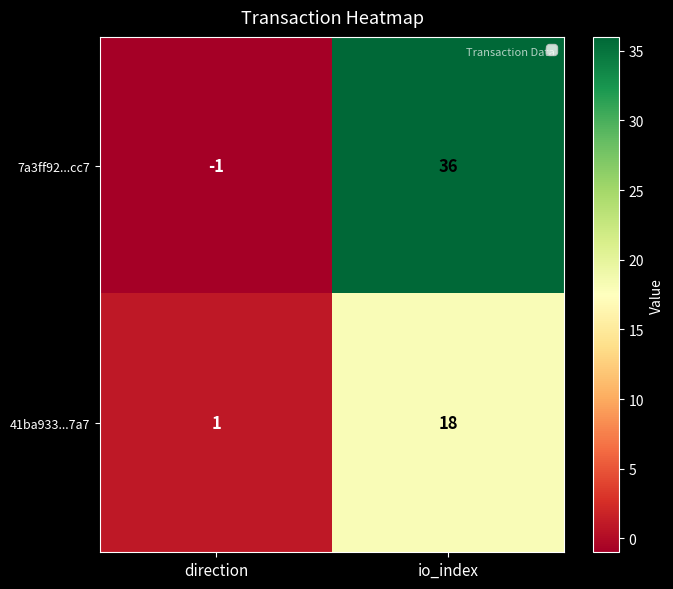

Which series changed the most between direction and io_index?

7a3ff92...cc7